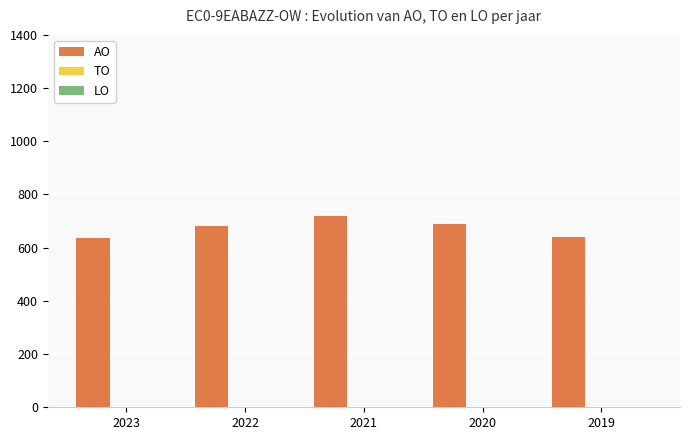

What is the sum of all values?

3367